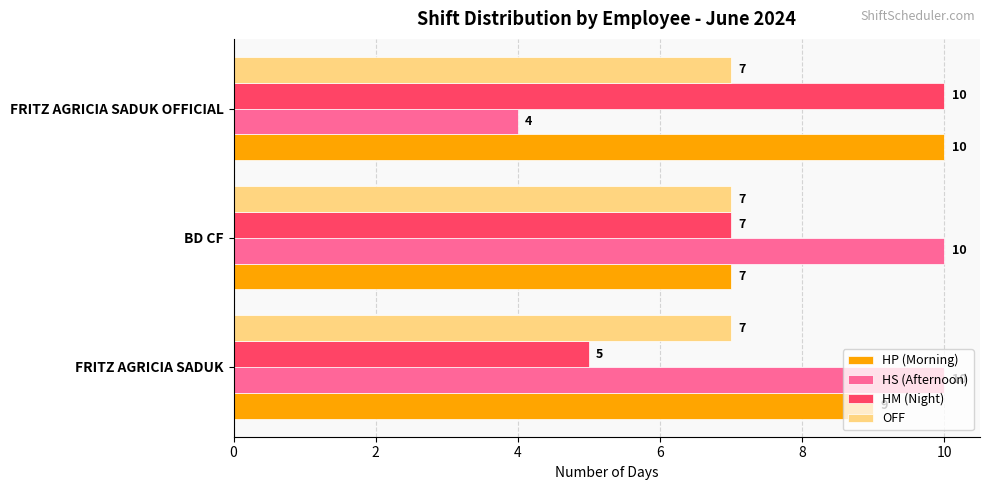

How many categories are shown in the chart?

3